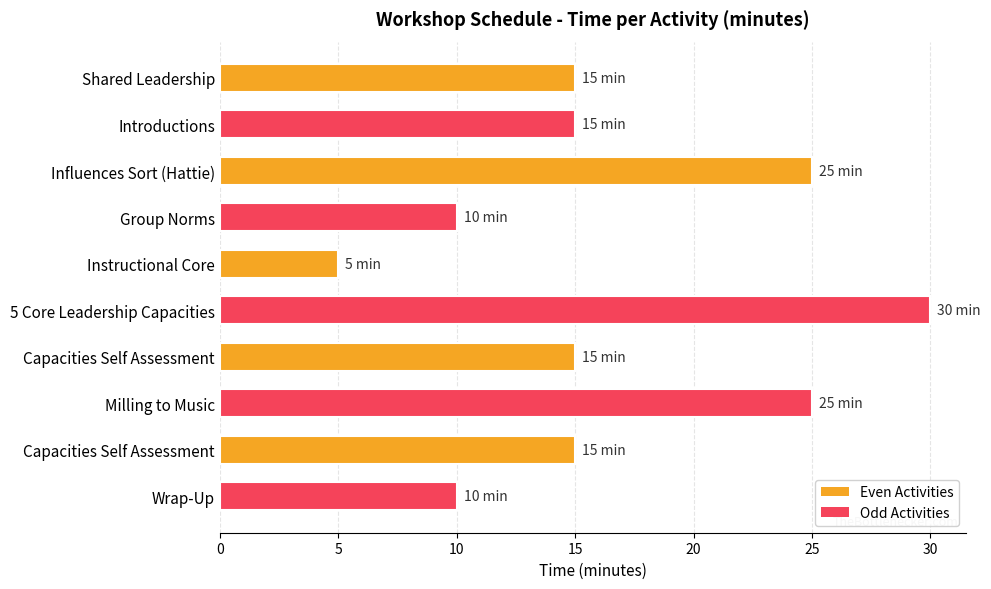

Does the chart contain any negative values?

No